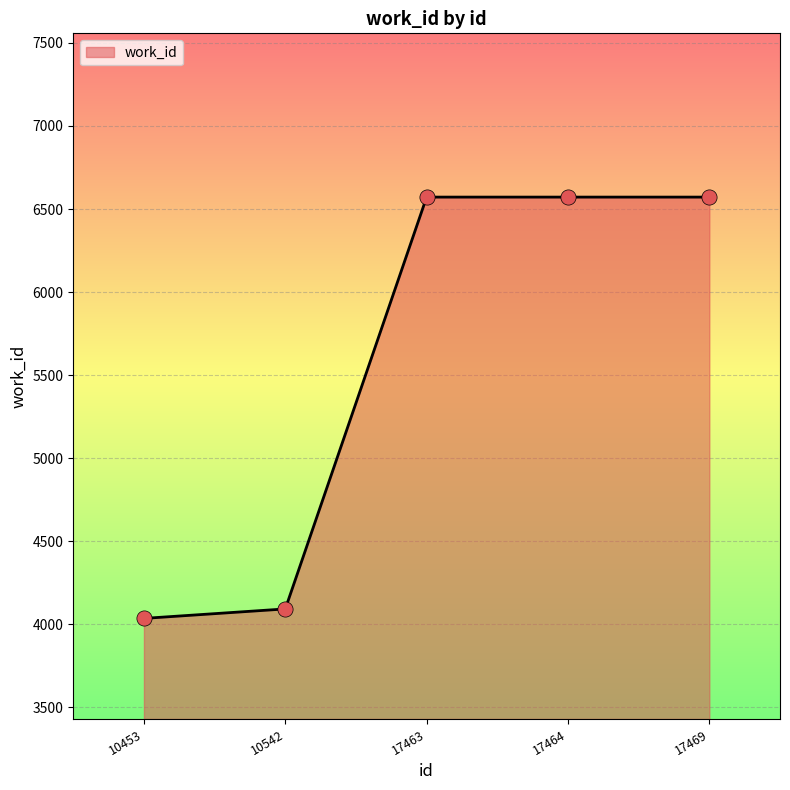

What is the ratio of the value at 17464 to the value at 17469?

1.0